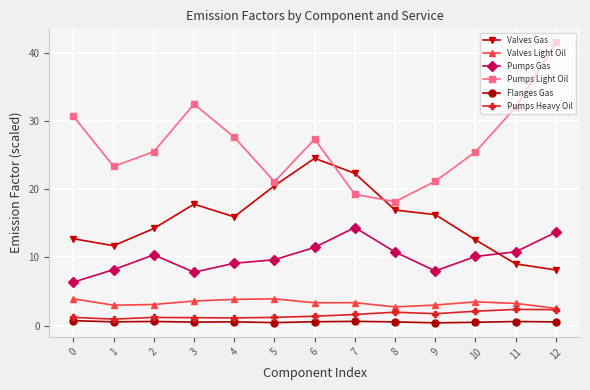

At which label is Pumps Gas closest to 10?

10